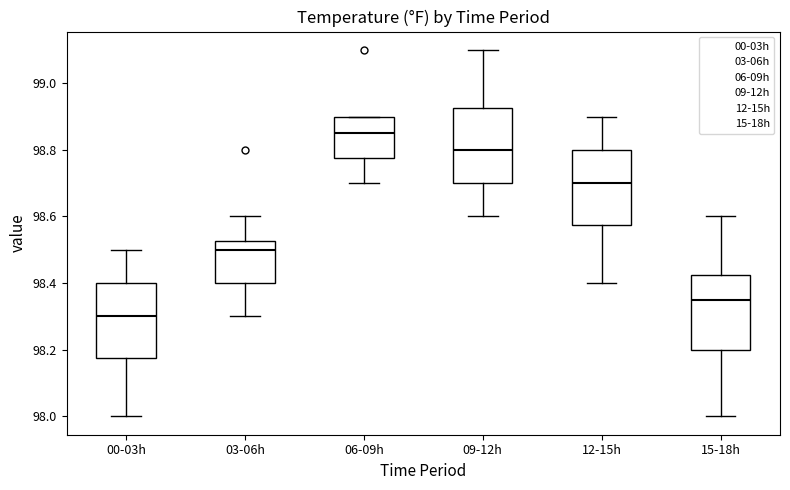

Reading left to right, read every box against the y-axis: the position of its median line, the range the box covers, and the ends of its whiskers. The values are not printed on the chart, so give them approximately, as read against the axis.

00-03h: median 98.30, box 98.18 to 98.40, whiskers 98.00 to 98.50
03-06h: median 98.50, box 98.40 to 98.52, whiskers 98.30 to 98.60
06-09h: median 98.86, box 98.78 to 98.90, whiskers 98.70 to 98.90
09-12h: median 98.80, box 98.70 to 98.92, whiskers 98.60 to 99.10
12-15h: median 98.70, box 98.58 to 98.80, whiskers 98.40 to 98.90
15-18h: median 98.36, box 98.20 to 98.42, whiskers 98.00 to 98.60